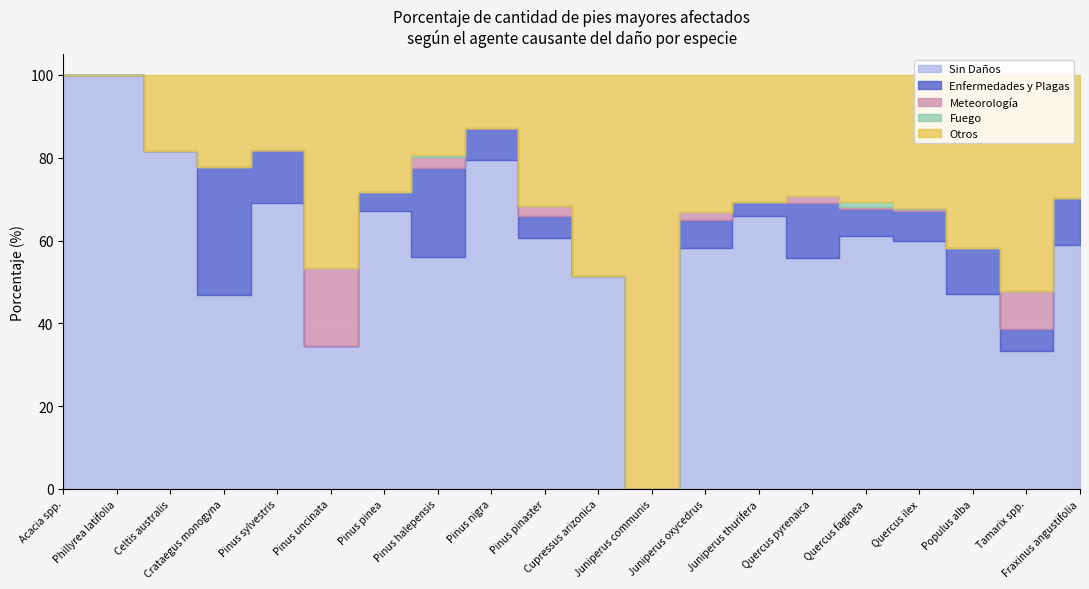

At which label does Sin Daños reach its peak?

Acacia spp.